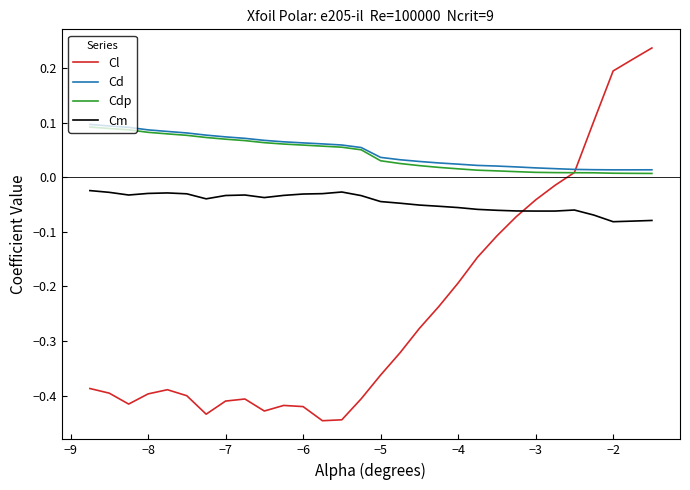

Which series has the widest spread of values?

Cl